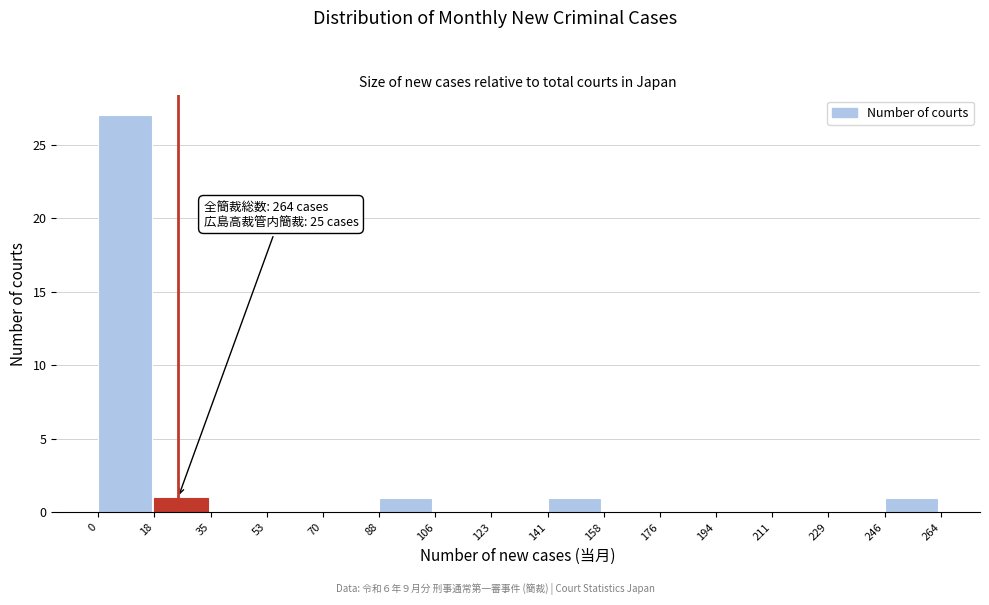

Over which range of the x-axis is the bar tallest?

0 to 18